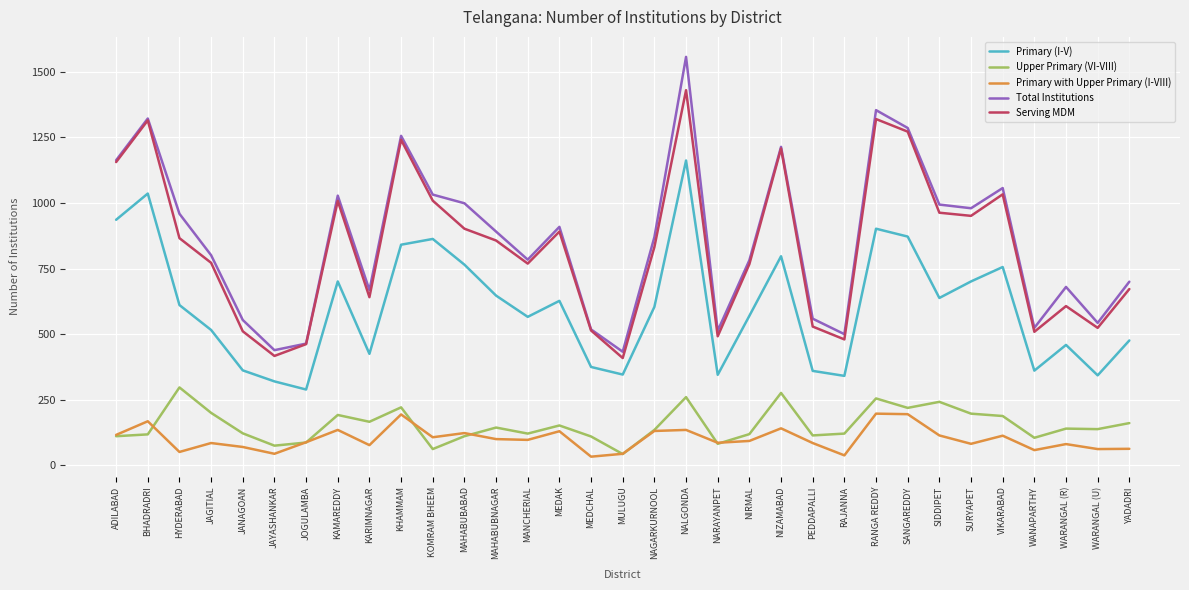

True or false: Primary with Upper Primary (I-VIII) has a value of 107 at KOMRAM BHEEM.

True